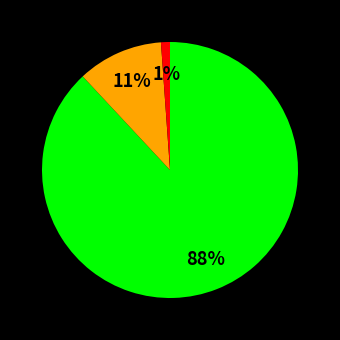

To the nearest percent, what is the average slice percentage?

33%